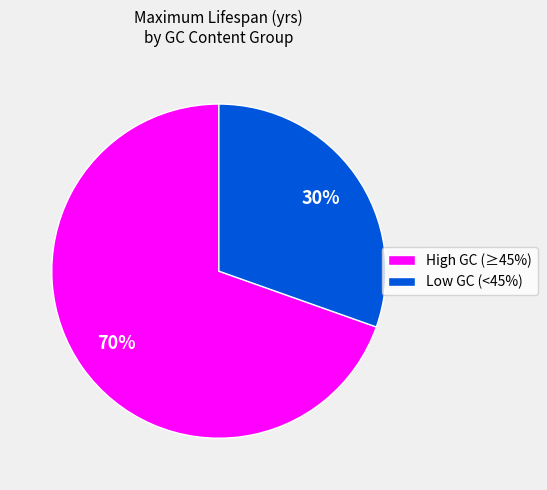

Is the sum of Low GC (<45%) and High GC (≥45%) greater than half?

Yes